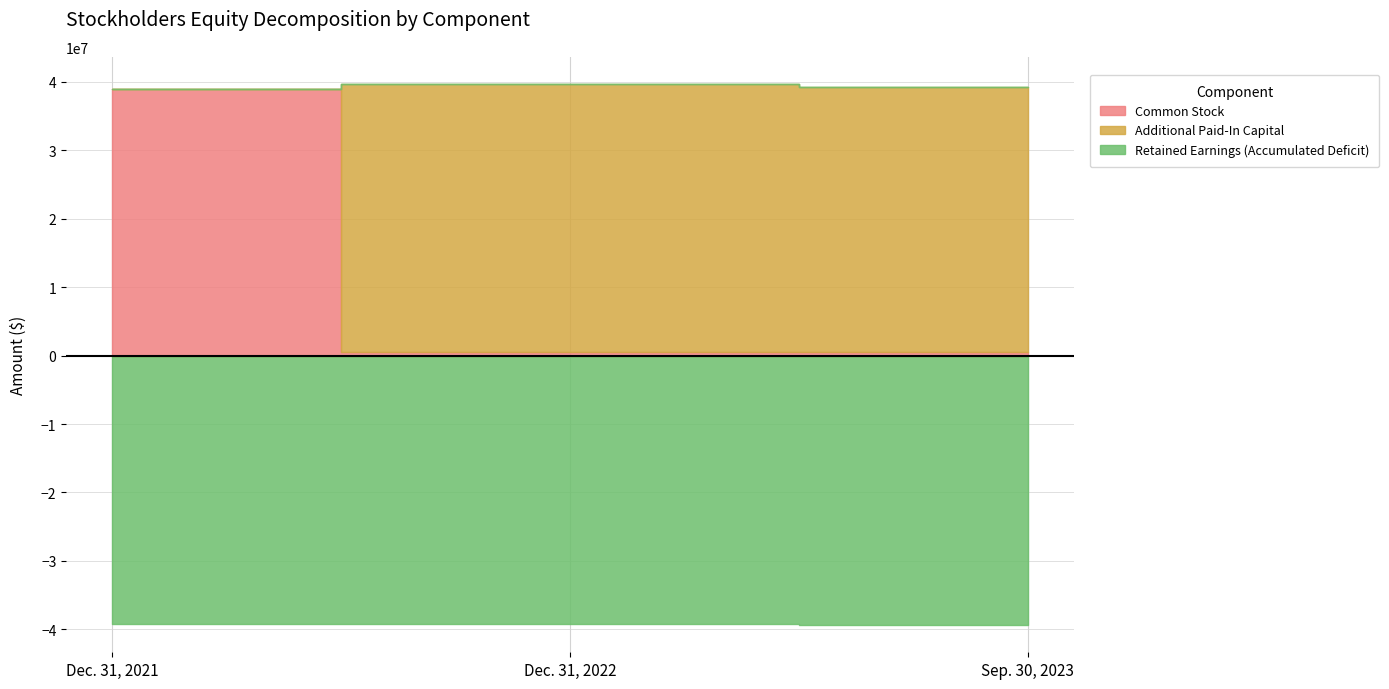

True or false: Retained Earnings (Accumulated Deficit) has a value of -18801898 at Dec. 31, 2022.

False